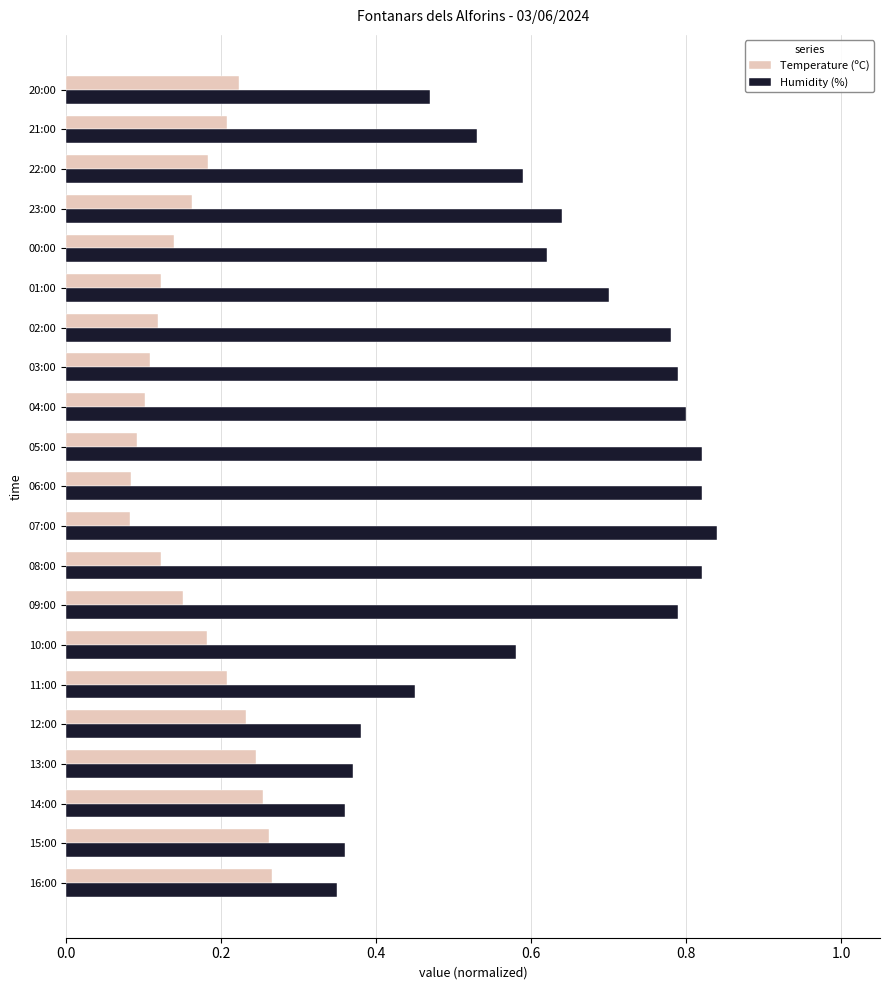

What is the total value across all series at 11:00?

0.7